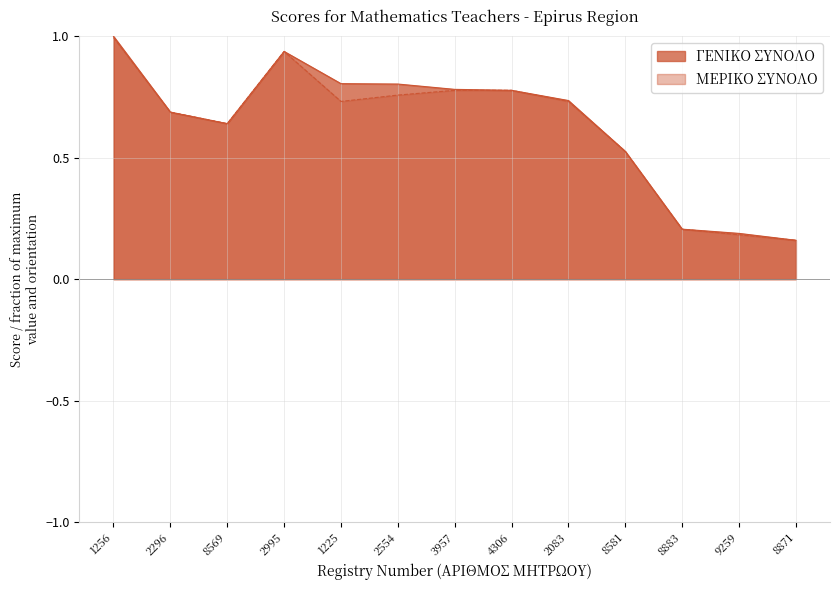

What is the smallest value displayed?

0.2